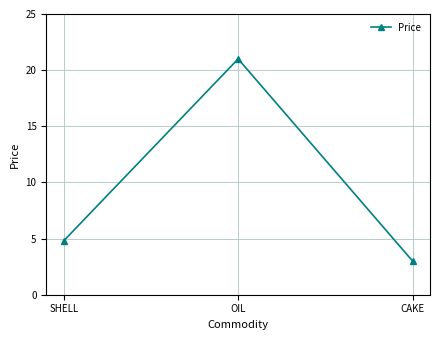

Which label corresponds to the largest value in the chart?

OIL